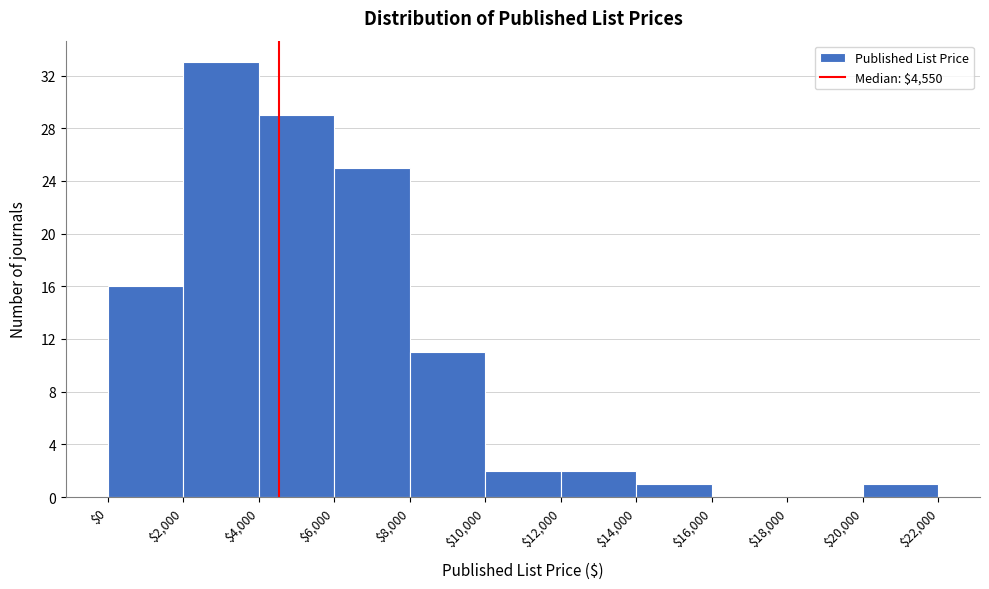

Reading left to right, list every bar in this chart as the range it spans on the x-axis followed by its height. The values are not printed on the chart, so give them approximately, as read against the axis.

$0 to $2,000: 16
$2,000 to $4,000: 33
$4,000 to $6,000: 29
$6,000 to $8,000: 25
$8,000 to $10,000: 11
$10,000 to $12,000: 2
$12,000 to $14,000: 2
$14,000 to $16,000: 1
$16,000 to $18,000: 0
$18,000 to $20,000: 0
$20,000 to $22,000: 1